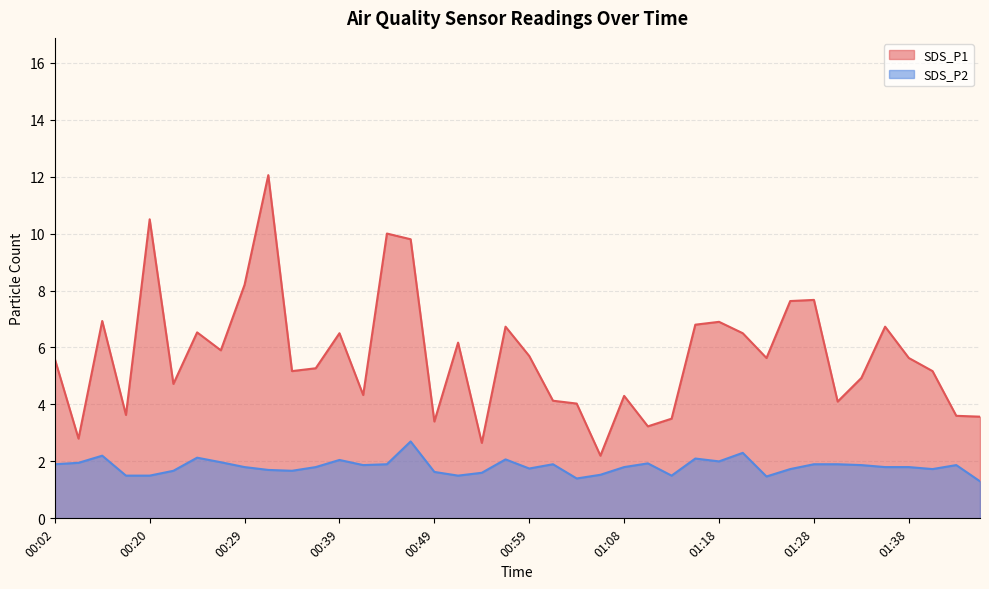

List the series in order of their overall mean, lowest first.

SDS_P2, SDS_P1